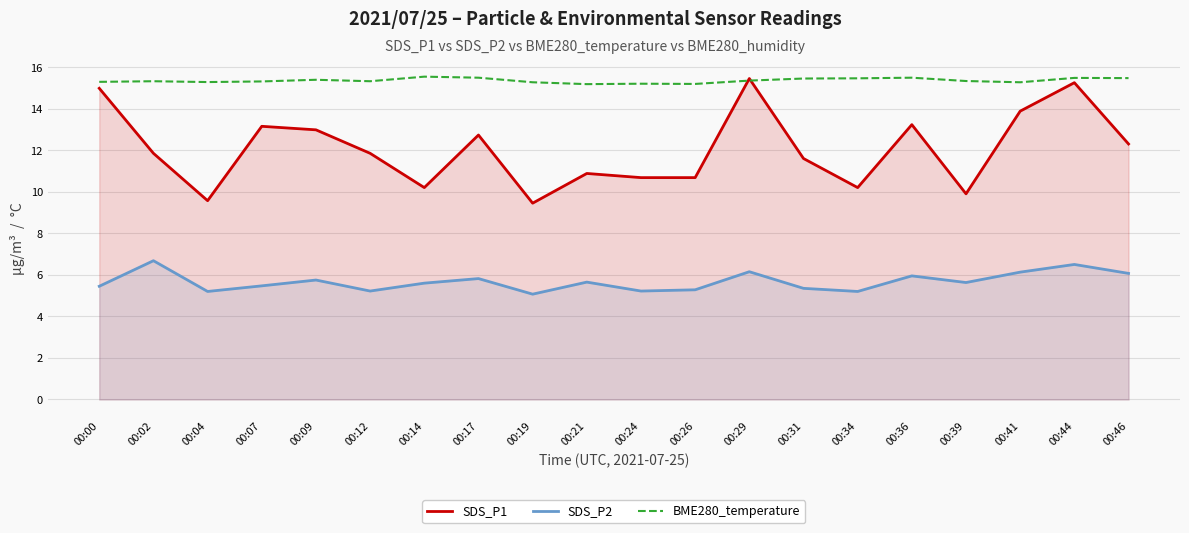

At how many categories does at least one series exceed 10?

20